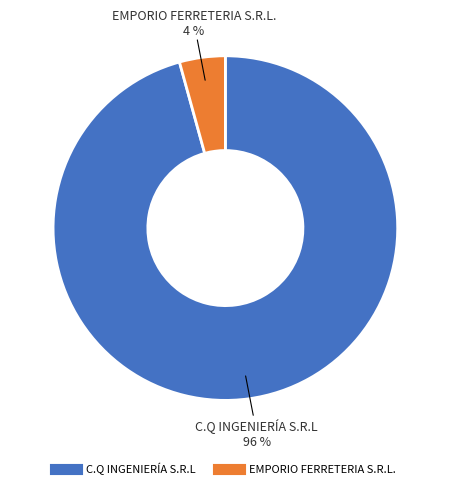

Count the number of slices in the pie.

2